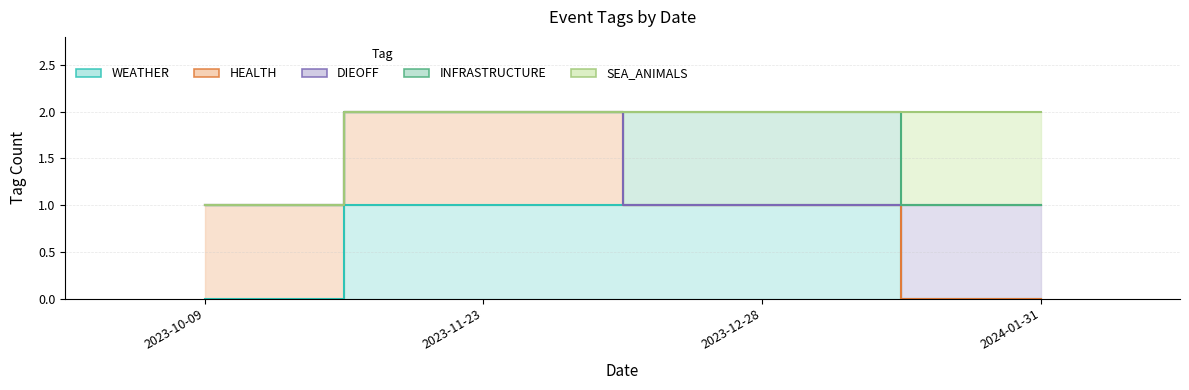

What position from the right is 2024-01-31?

1